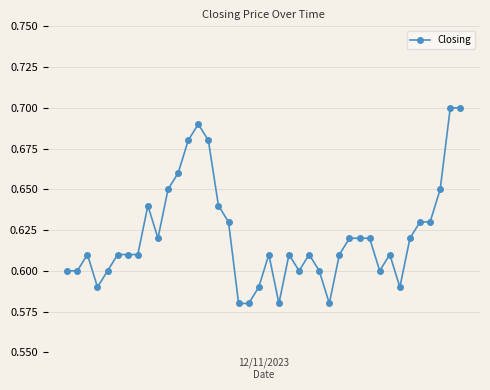

True or false: the data has more than 0 interior local peaks.

True